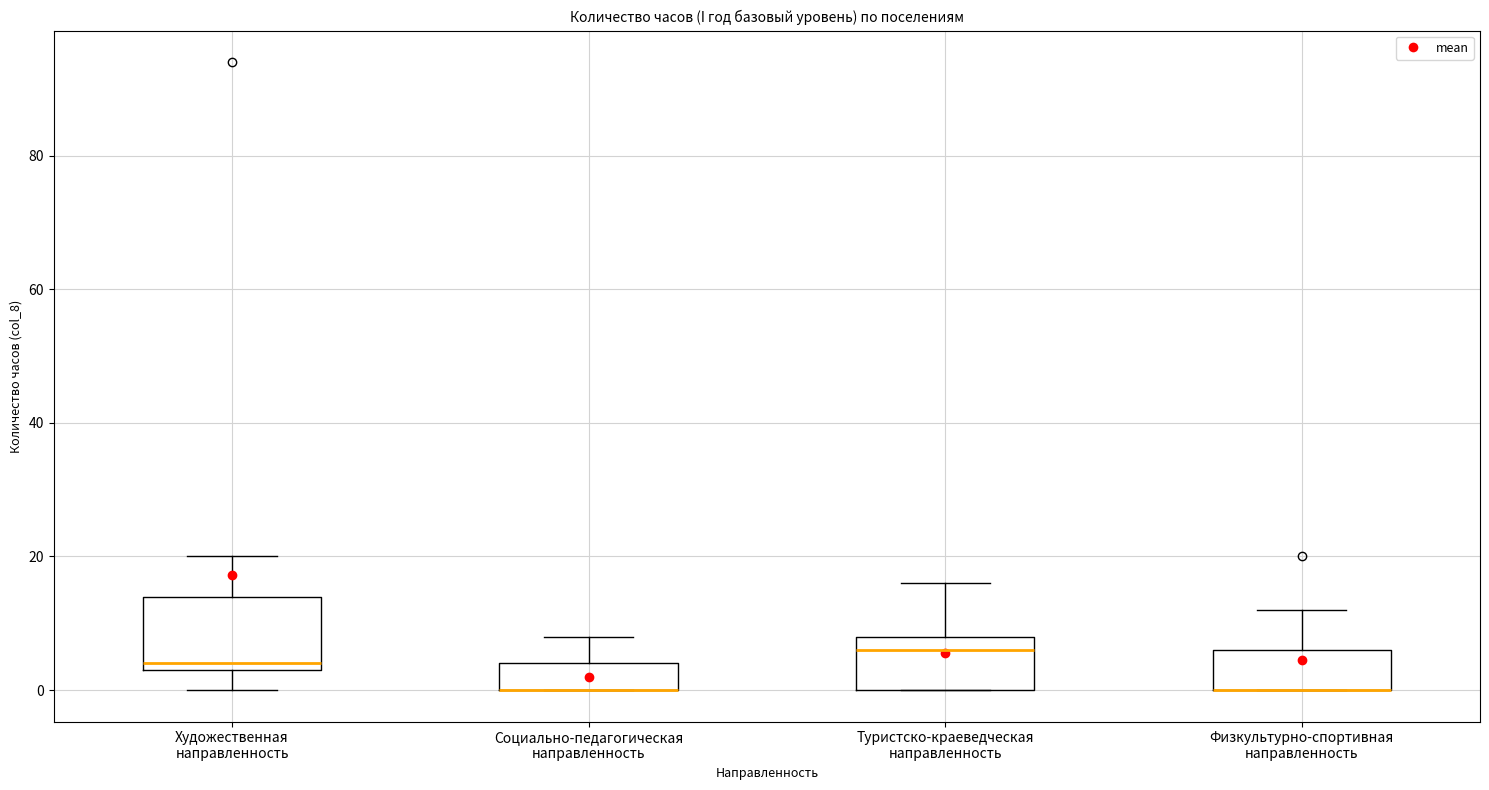

Reading left to right, read every box against the y-axis: the position of its median line, the range the box covers, and the ends of its whiskers. The values are not printed on the chart, so give them approximately, as read against the axis.

Художественная направленность: median 4 (just above the box's lower edge), box 4 to 14, whiskers 0 to 20
Социально-педагогическая направленность: median 0 (drawn on the box's lower edge), box 0 to 4, whiskers 0 to 8
Туристско-краеведческая направленность: median 6, box 0 to 8, whiskers 0 to 16
Физкультурно-спортивная направленность: median 0 (drawn on the box's lower edge), box 0 to 6, whiskers 0 to 12